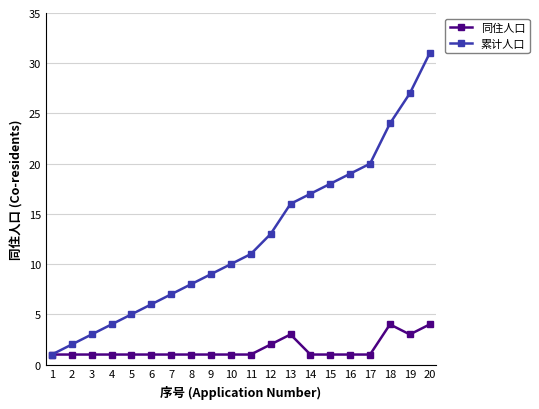

Reading right to left, what are all the values shown in this chart?

同住人口: 4	3	4	1	1	1	1	3	2	1	1	1	1	1	1	1	1	1	1	1
累计人口: 31	27	24	20	19	18	17	16	13	11	10	9	8	7	6	5	4	3	2	1